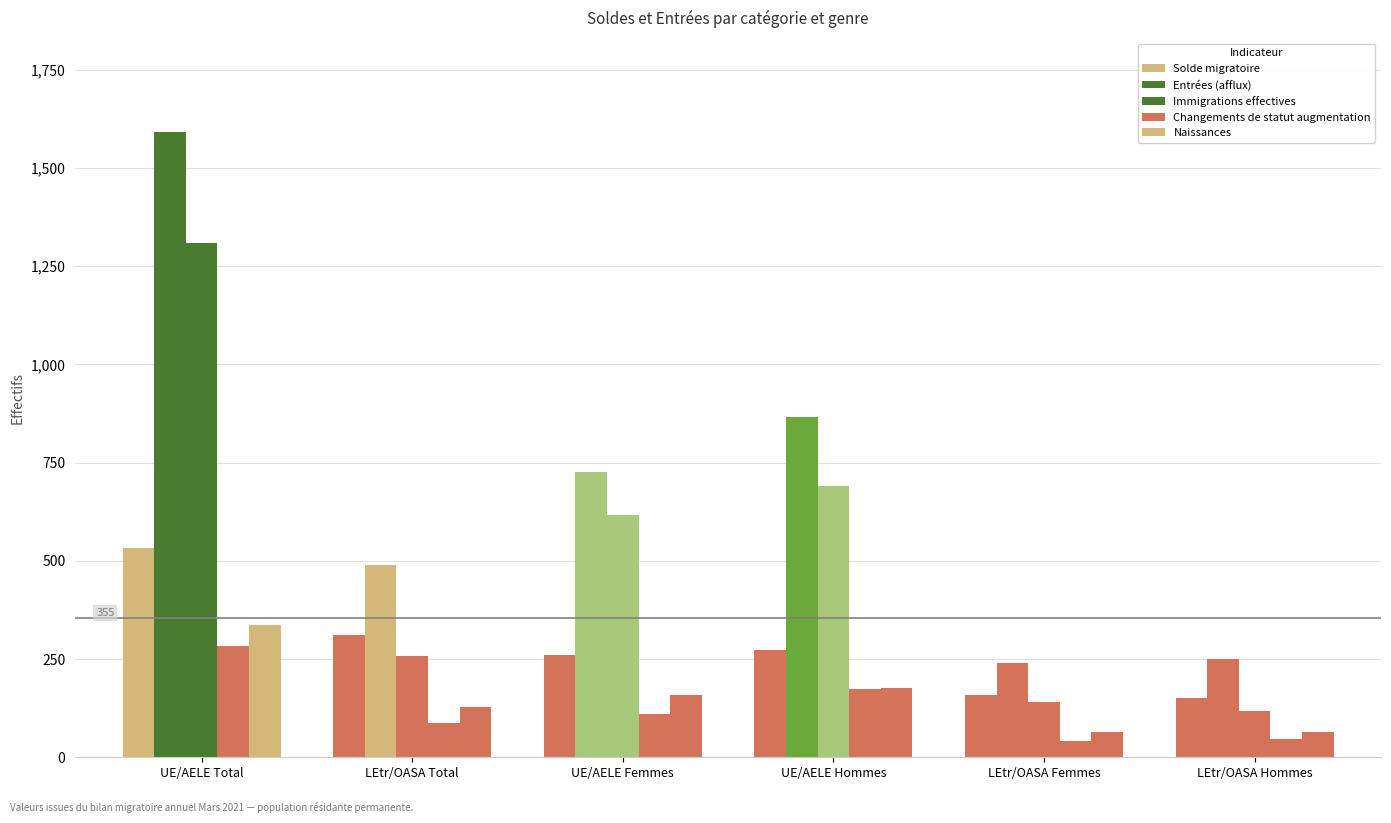

How many data points does each series have?

6